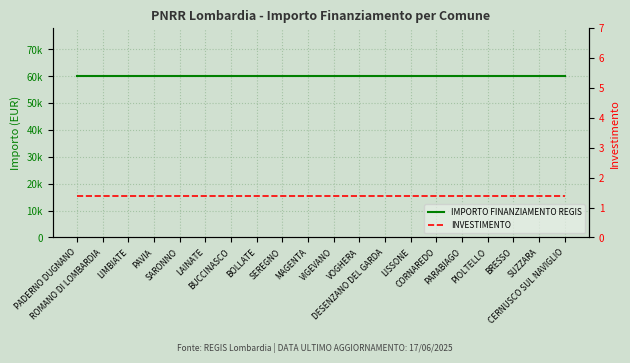

The value of INVESTIMENTO at MAGENTA is 0.3. True or false?

False